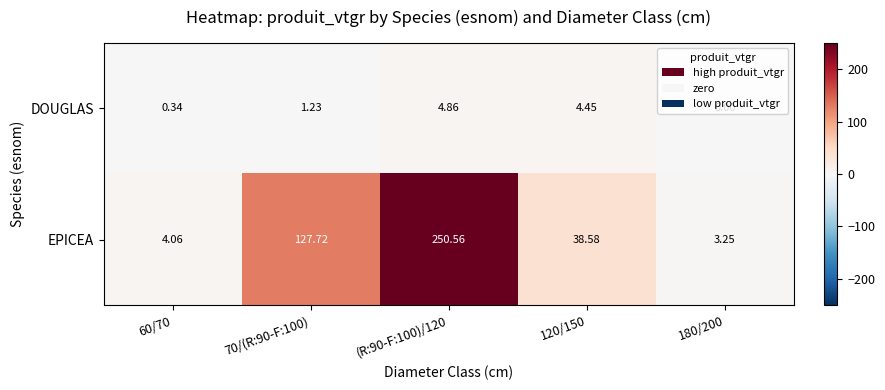

Is the value of EPICEA at 60/70 greater than the value of DOUGLAS at 70/(R:90-F:100)?

Yes